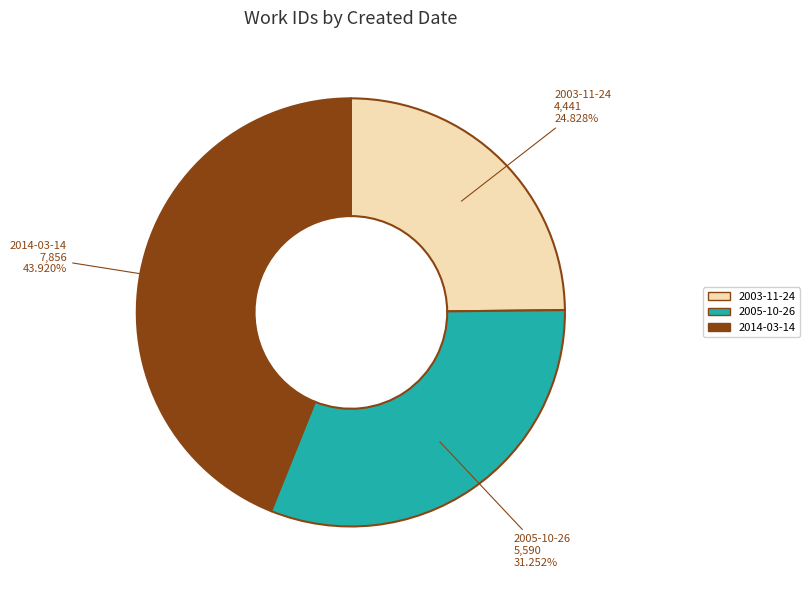

Which category has the smallest portion of the pie?

2003-11-24